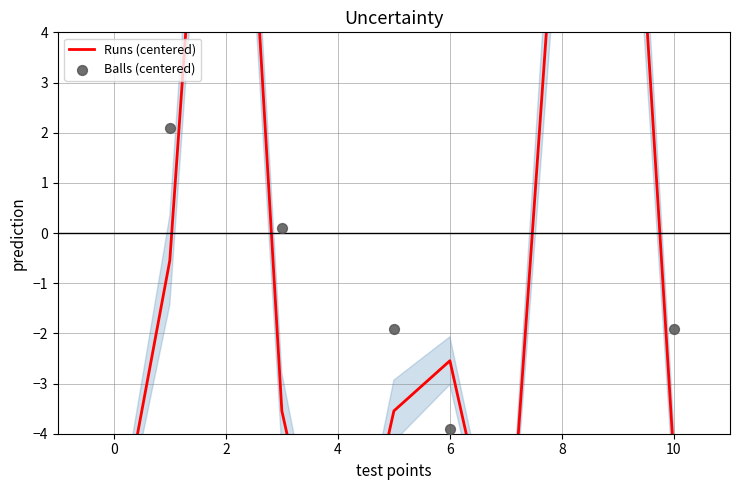

At how many categories does at least one series exceed 13?

2